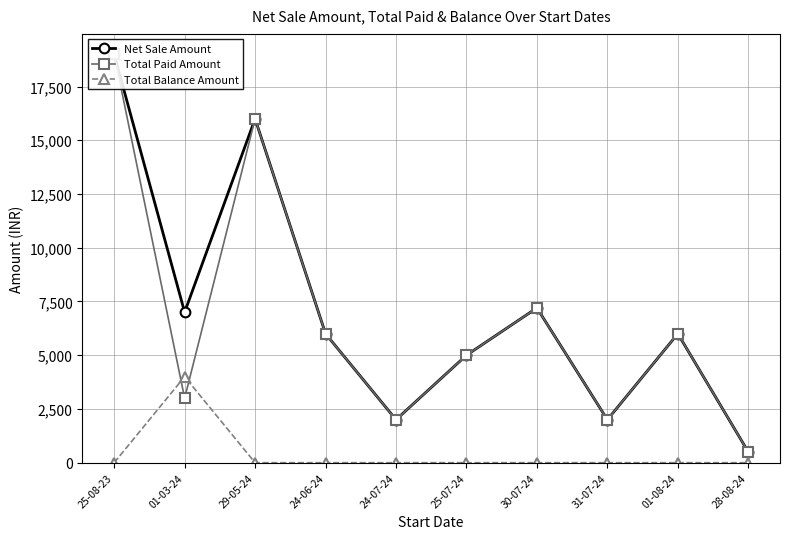

What is the value of the Total Paid Amount point at the 9th from the left?

6000